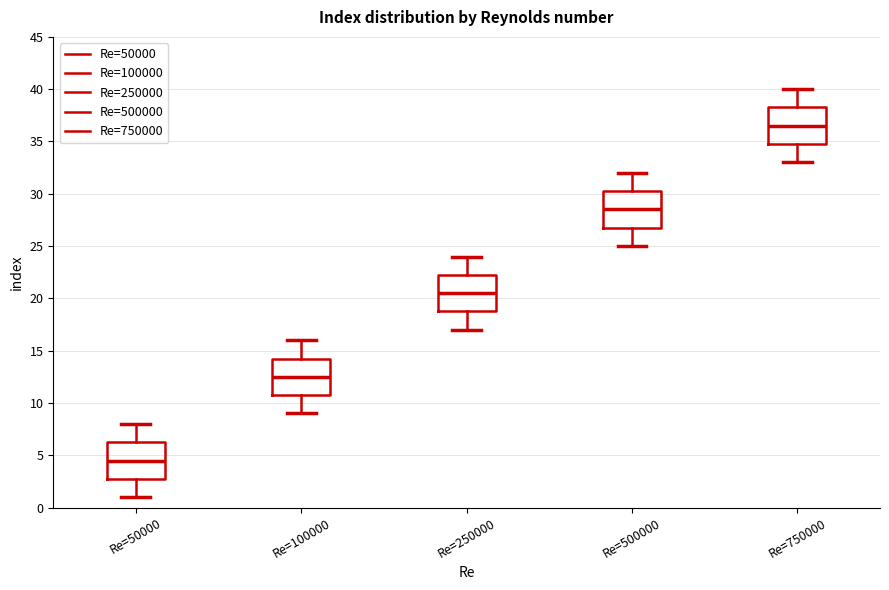

Reading left to right, read every box against the y-axis: the position of its median line, the range the box covers, and the ends of its whiskers. The values are not printed on the chart, so give them approximately, as read against the axis.

Re=50000: median 4.5, box 3.0 to 6.5, whiskers 1.0 to 8.0
Re=100000: median 12.5, box 11.0 to 14.5, whiskers 9.0 to 16.0
Re=250000: median 20.5, box 19.0 to 22.5, whiskers 17.0 to 24.0
Re=500000: median 28.5, box 27.0 to 30.5, whiskers 25.0 to 32.0
Re=750000: median 36.5, box 35.0 to 38.5, whiskers 33.0 to 40.0